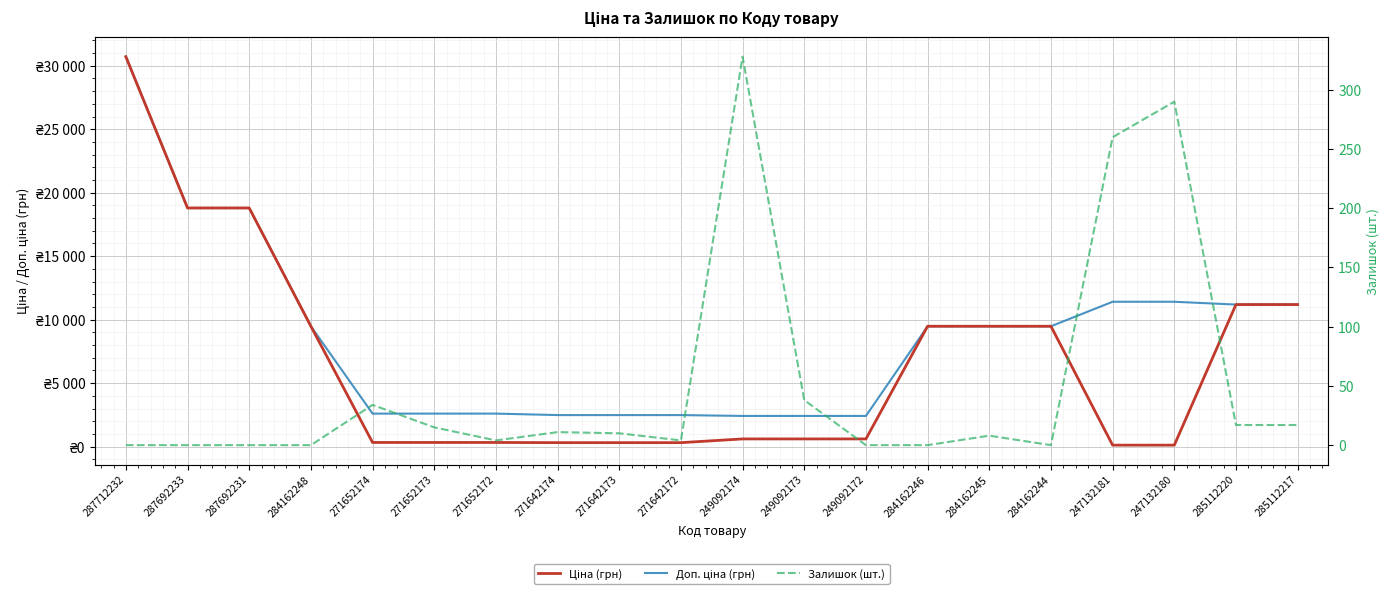

How many lines are shown in the chart?

3